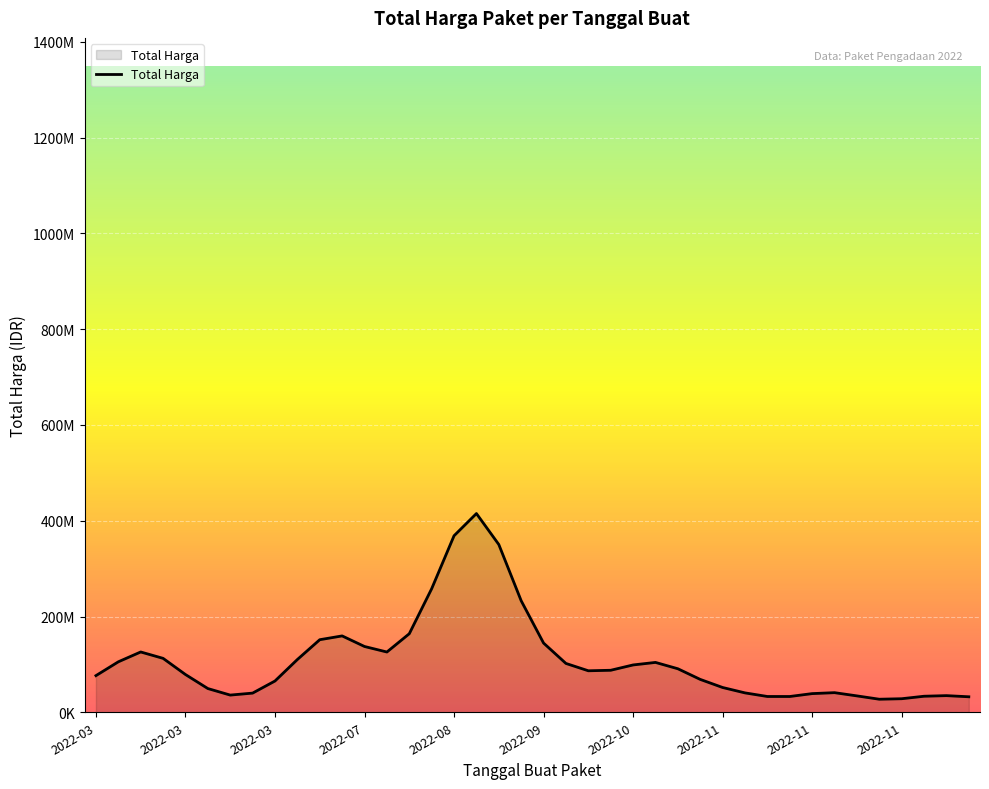

Is this an area chart (filled region under the line)?

Yes